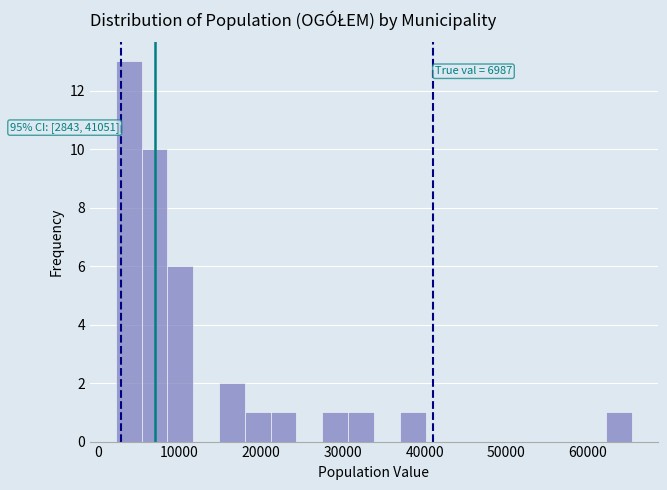

Around what value on the x-axis is the tallest bar? Give the approximate position of its centre, as read against the axis.

4000